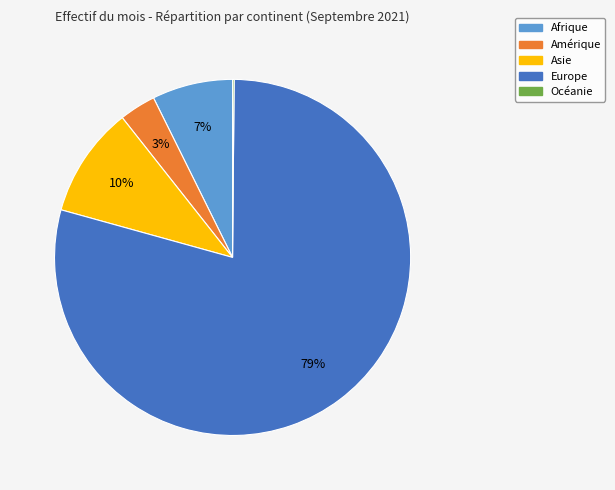

True or false: Asie accounts for 1% of the total.

False